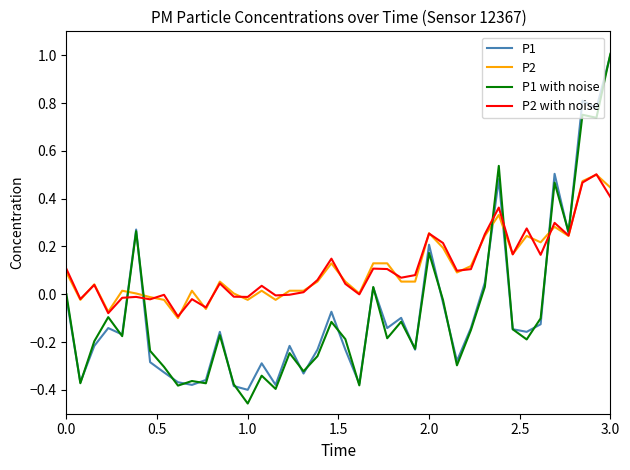

Which series has the largest range (max minus min)?

P1 with noise